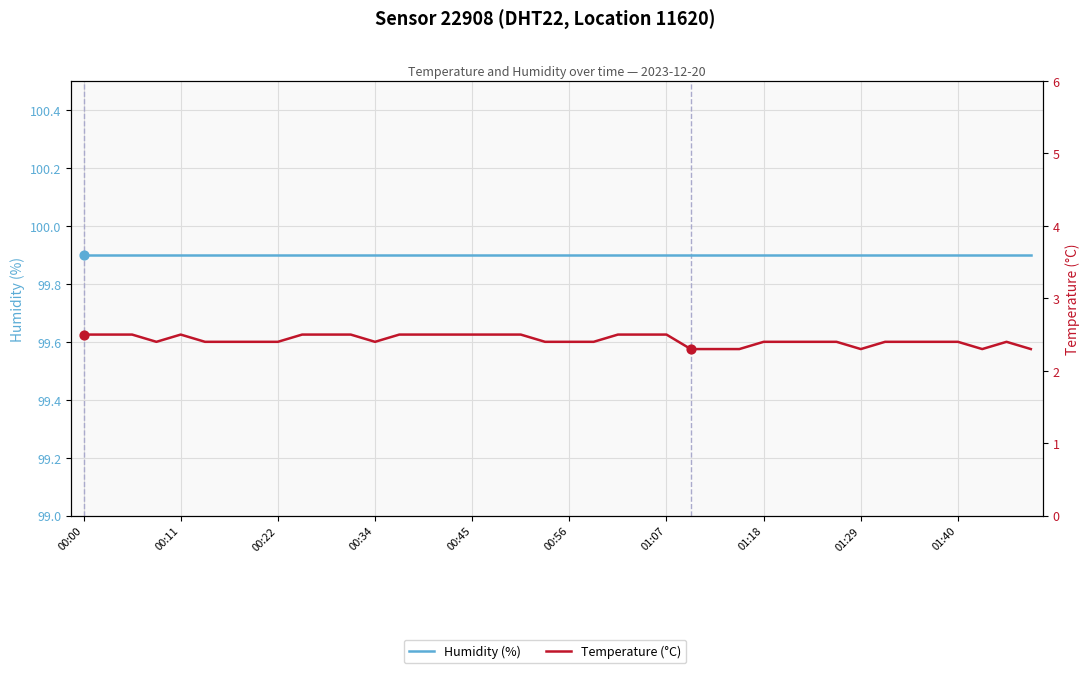

Which series reaches the minimum Y coordinate?

Temperature (°C)